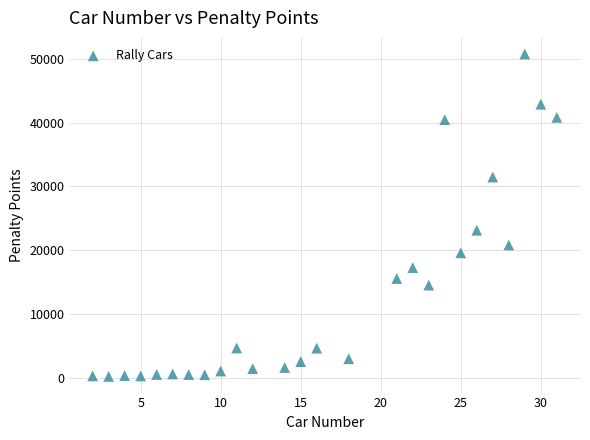

What Y value in the scatter plot is closest to 25471?

23115.9